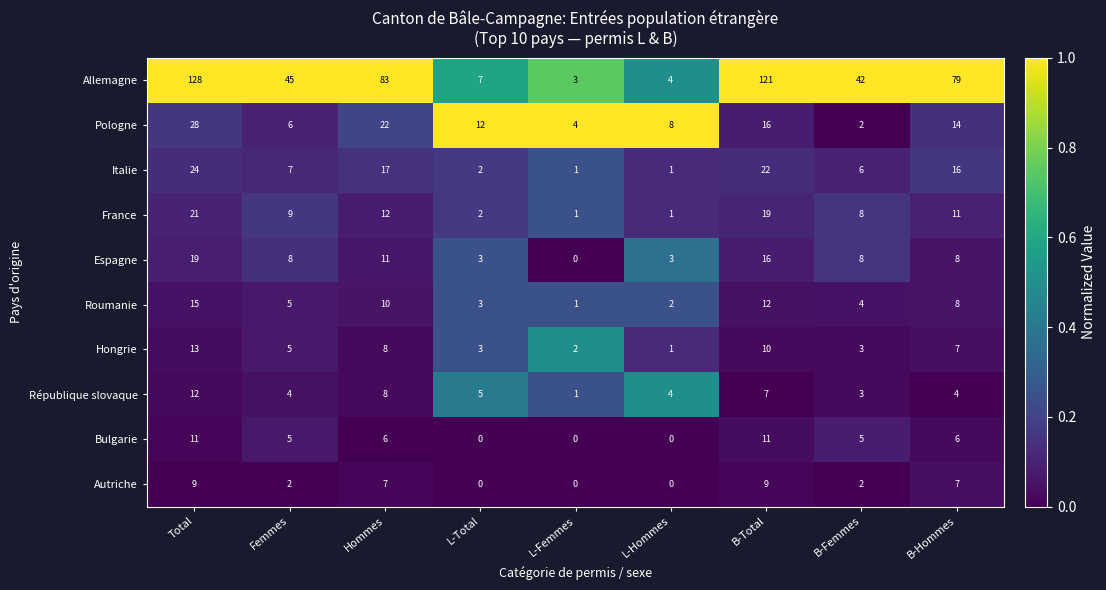

At which category is the sum across all series the highest?

Total